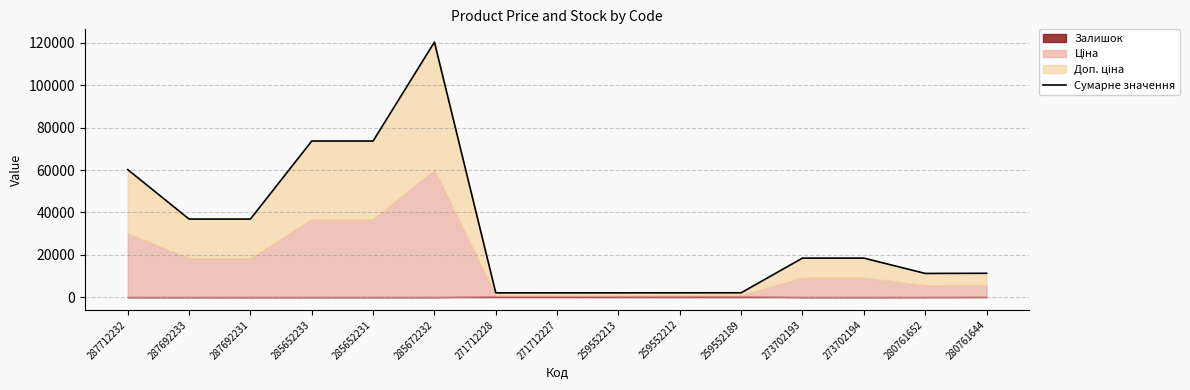

List the labels in order of value, smallest first.

271712227, 271712228, 259552213, 259552212, 259552189, 280761652, 280761644, 273702194, 273702193, 287692233, 287692231, 287712232, 285652233, 285652231, 285672232